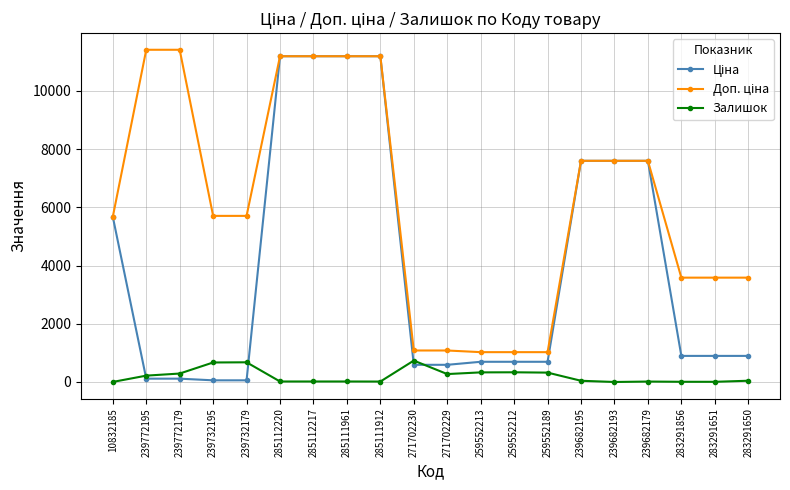

Count the number of data series in this chart.

3